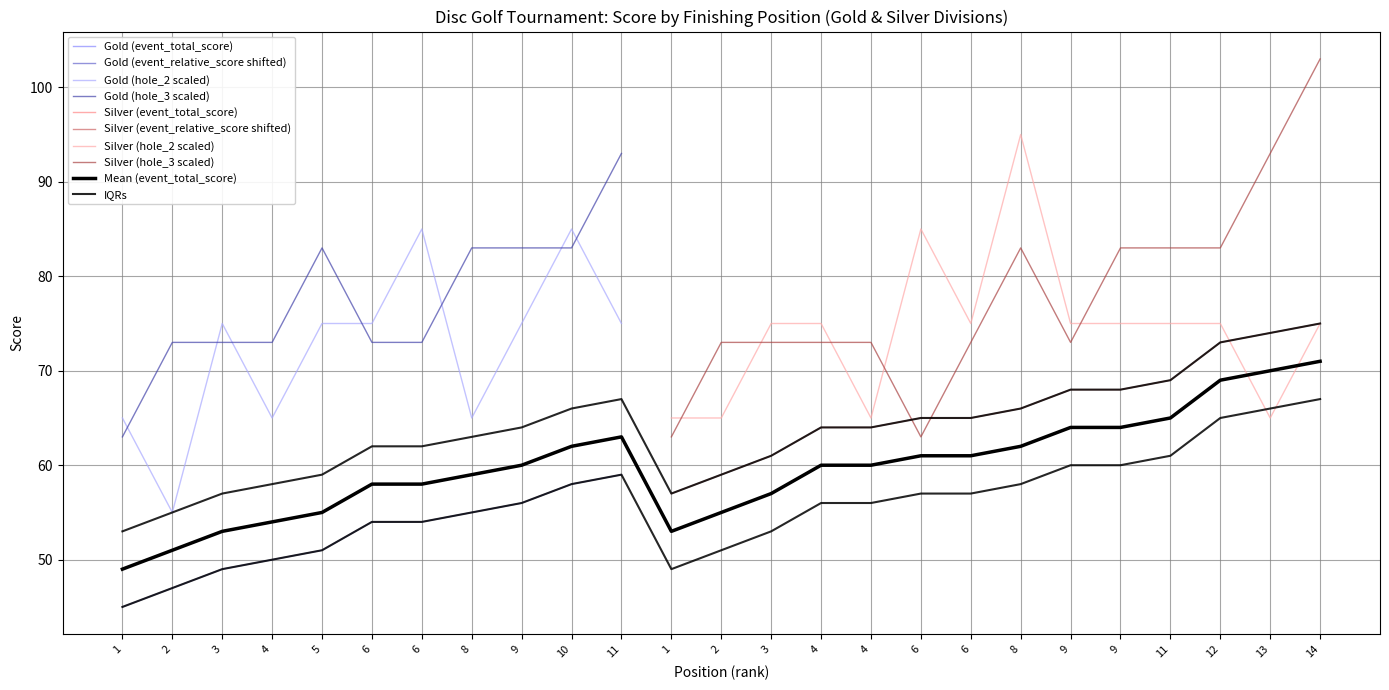

What is the total value across all series at 14?

213